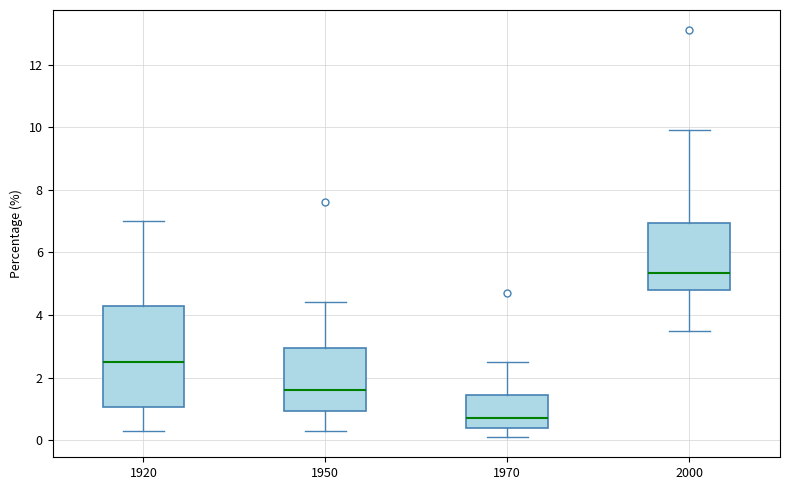

Reading left to right, transcribe this box plot: for each box, give where its median line is, the range the box spans, and where its two whiskers end, as read against the y-axis. The values are not printed on the chart, so give them approximately, as read against the axis.

1920: median 2.6, box 1.0 to 4.2, whiskers 0.4 to 7.0
1950: median 1.6, box 1.0 to 3.0, whiskers 0.4 to 4.4
1970: median 0.8, box 0.4 to 1.4, whiskers 0.2 to 2.6
2000: median 5.4, box 4.8 to 7.0, whiskers 3.6 to 10.0